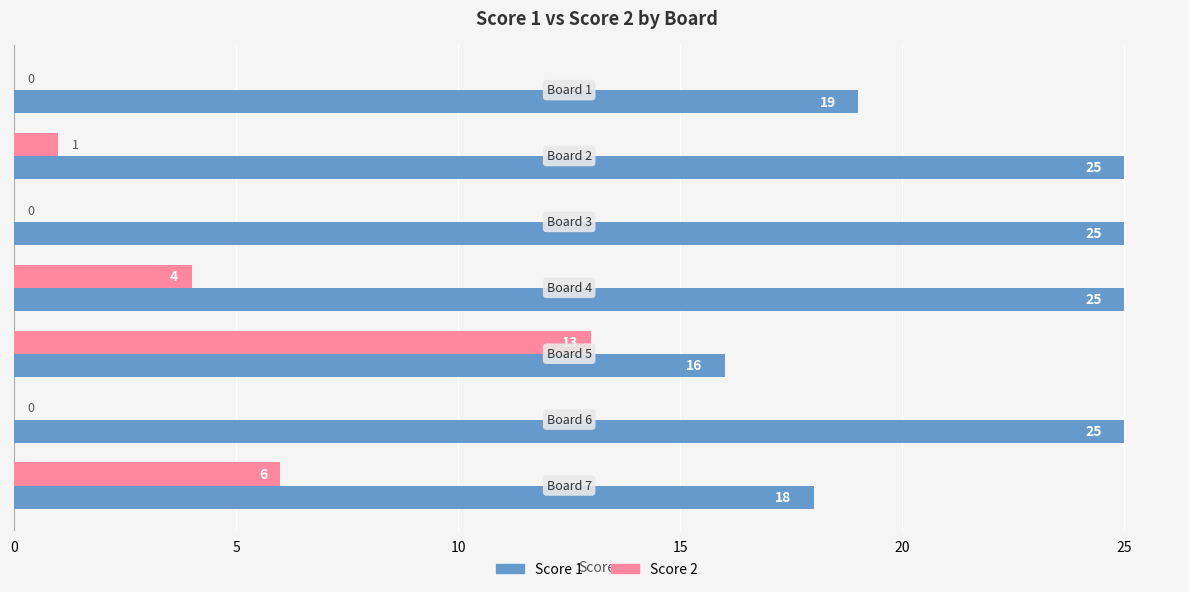

Which series has the largest total across all categories?

Score 1